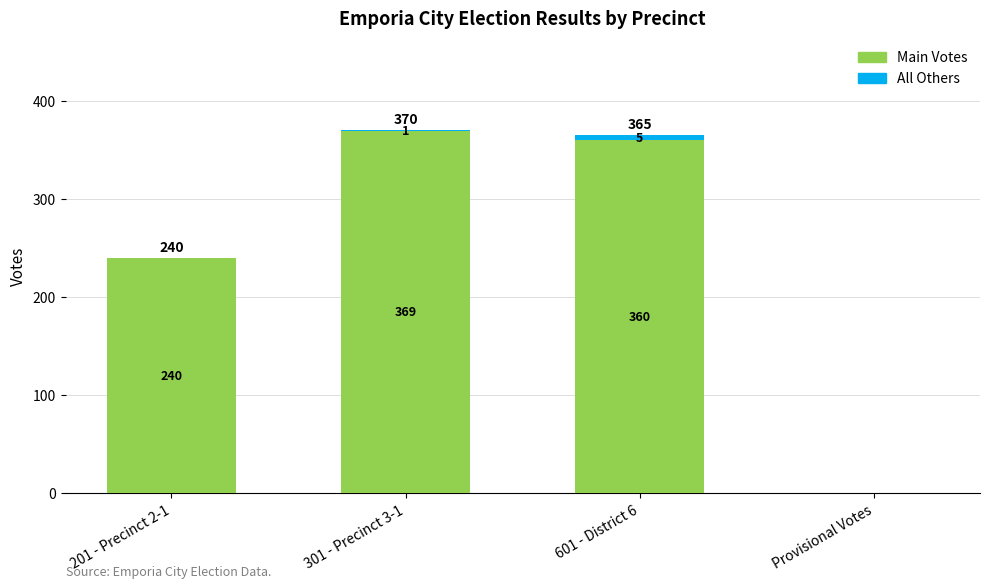

What is the total value across all series at 301 - Precinct 3-1?

370